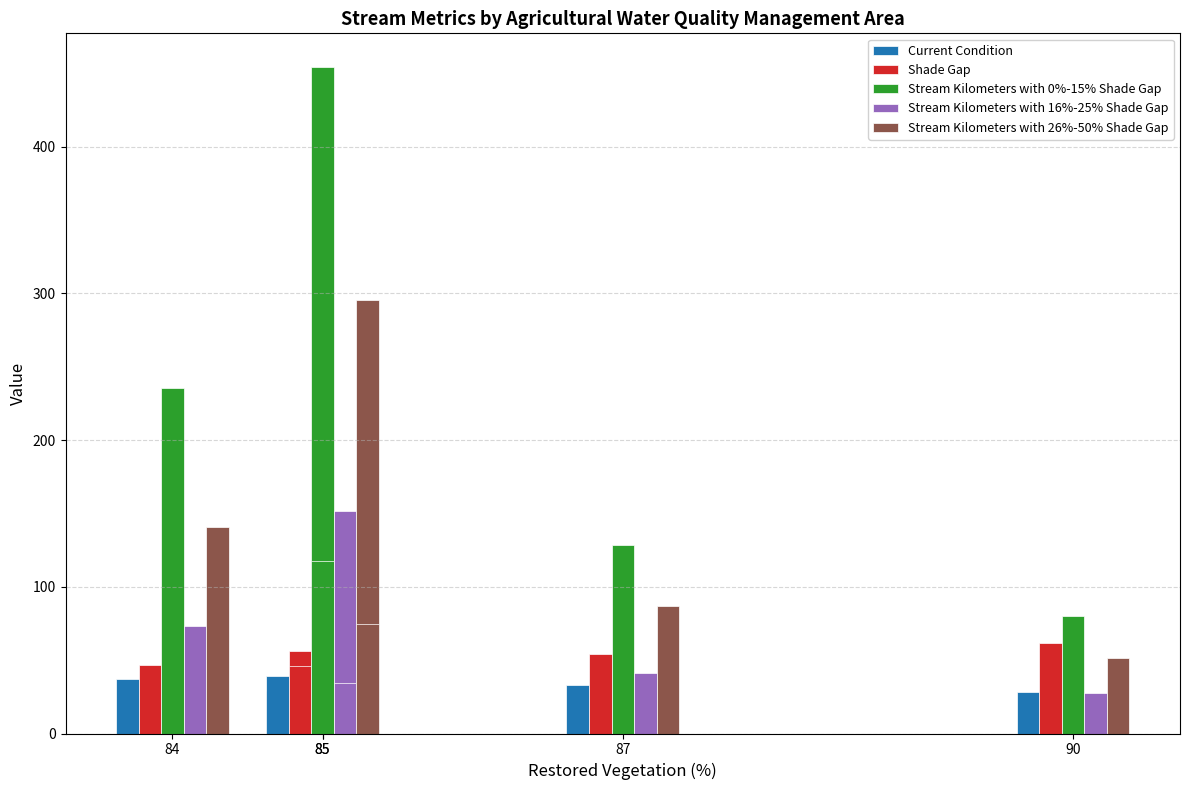

What is the sum of the Shade Gap values at 85 and 90?

118.0